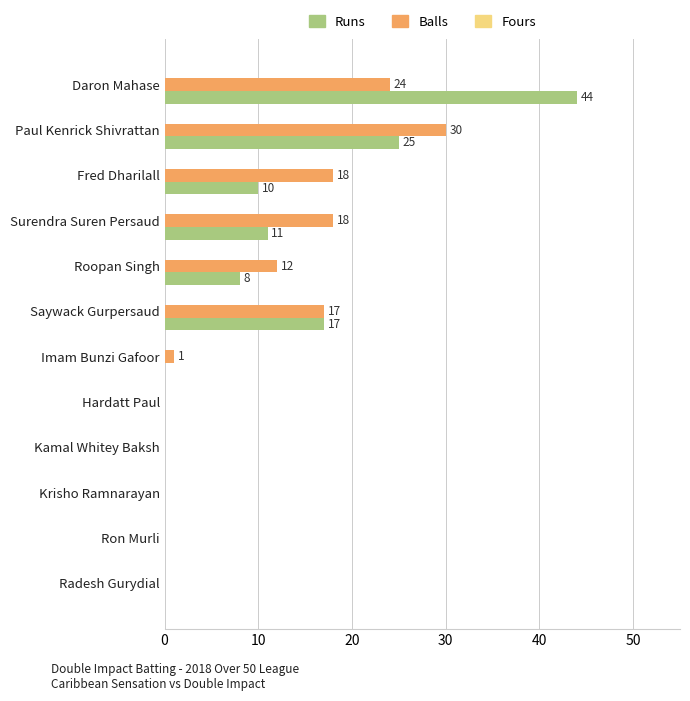

What is the greatest value displayed?

44